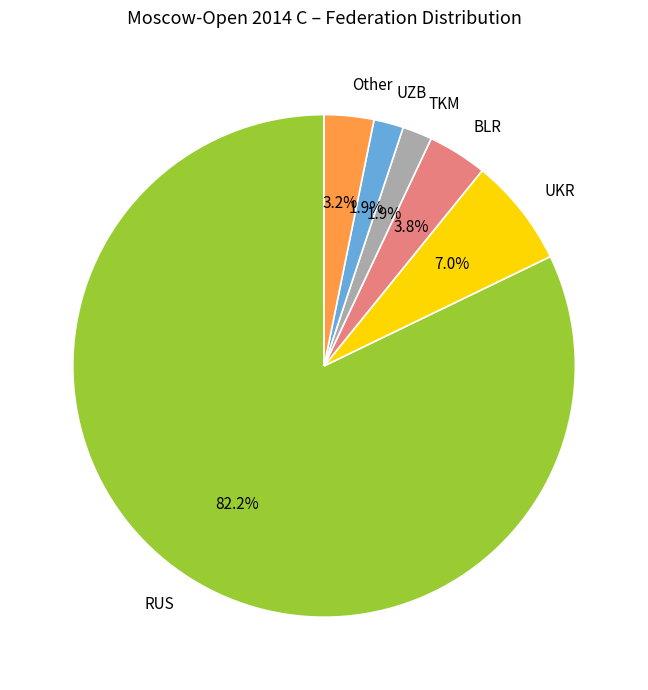

To the nearest percent, what is the combined percentage of TKM and UZB?

4%